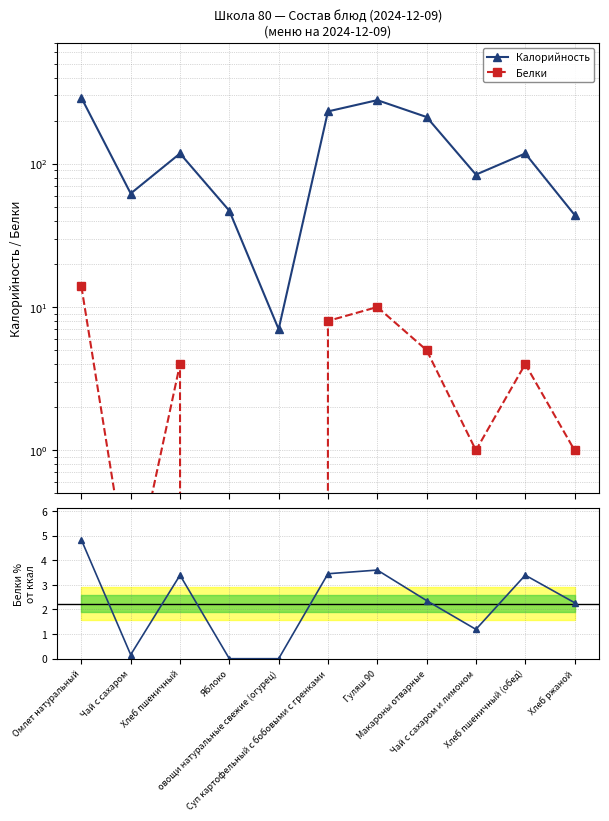

What is the total value across all series at Омлет натуральный?

307.8